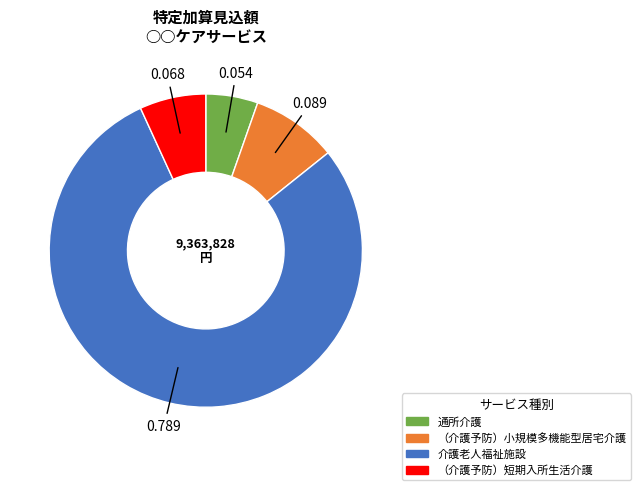

Count the number of slices in the pie.

4